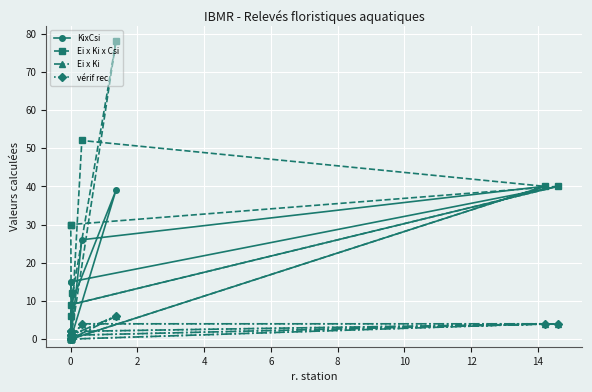

How many data points in KixCsi are above 12?

6